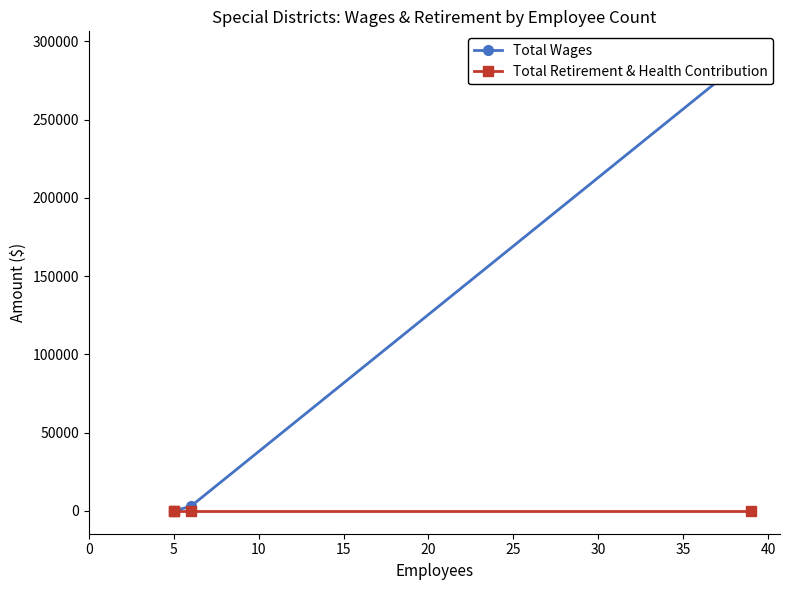

At which label is Total Wages closest to 145949?

5